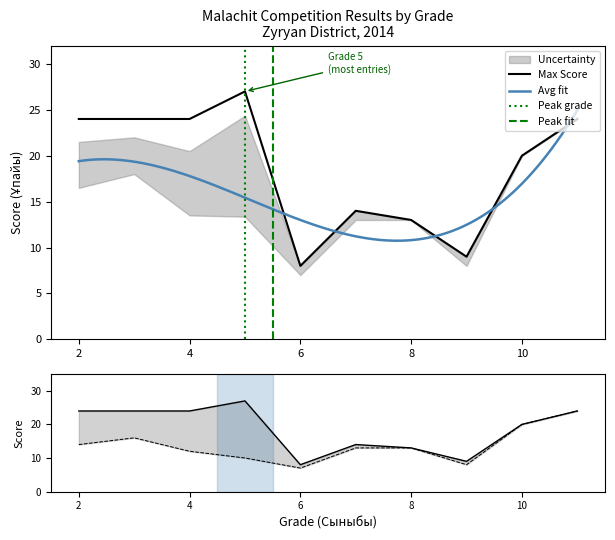

In Max Score, how many points are lower than both neighbors (excluding endpoints)?

2